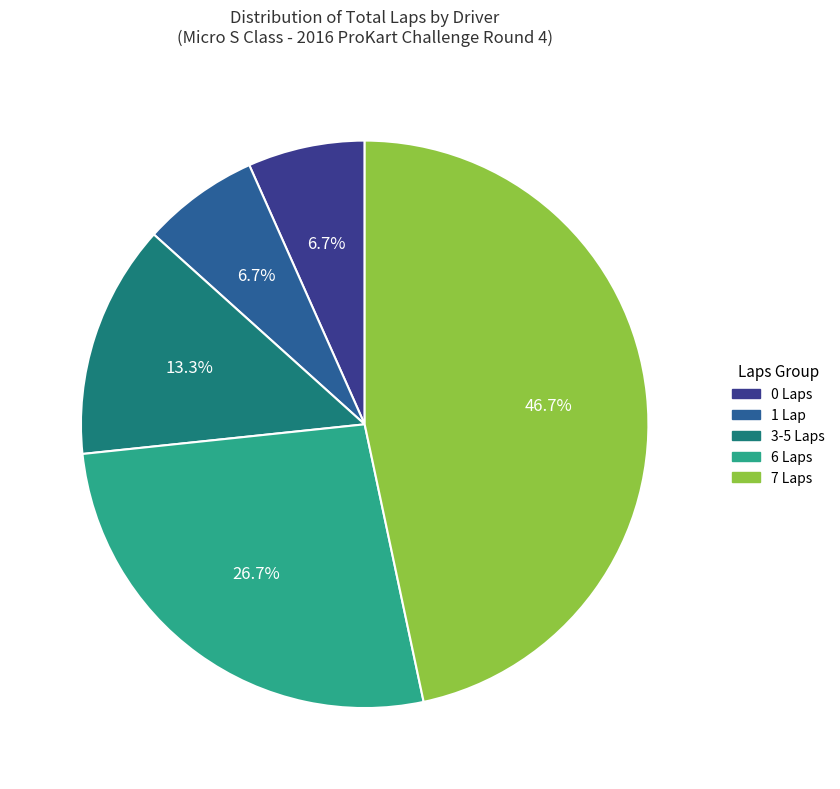

Does any single category account for the majority?

No